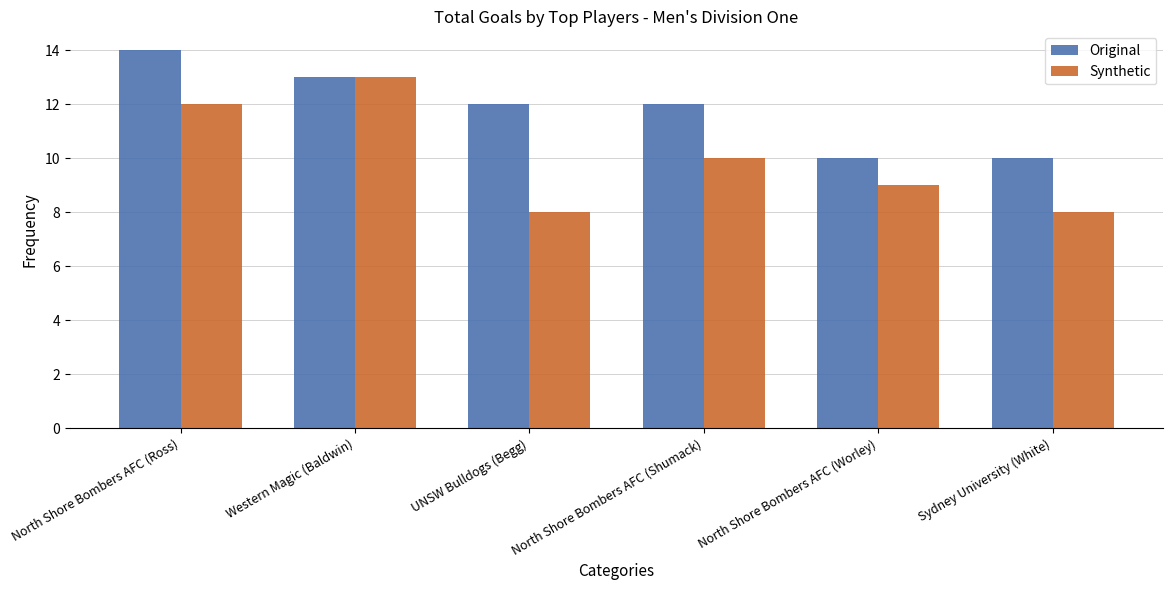

Rank the series at North Shore Bombers AFC (Shumack) from lowest to highest value.

Synthetic, Original